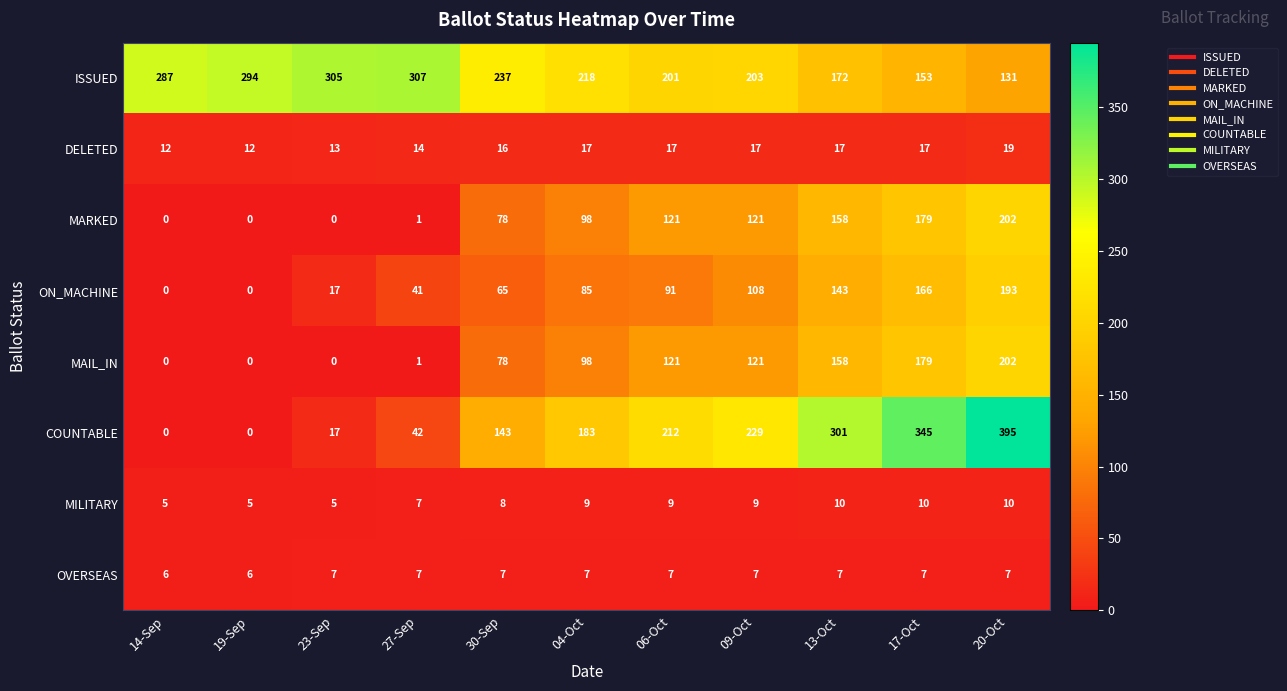

Which label corresponds to the largest value in the chart?

20-Oct